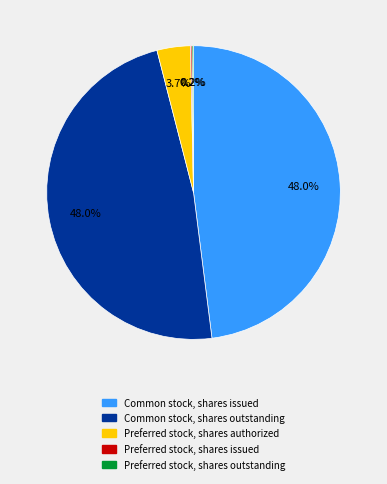

Does Preferred stock, shares authorized account for over 50% of the chart?

No